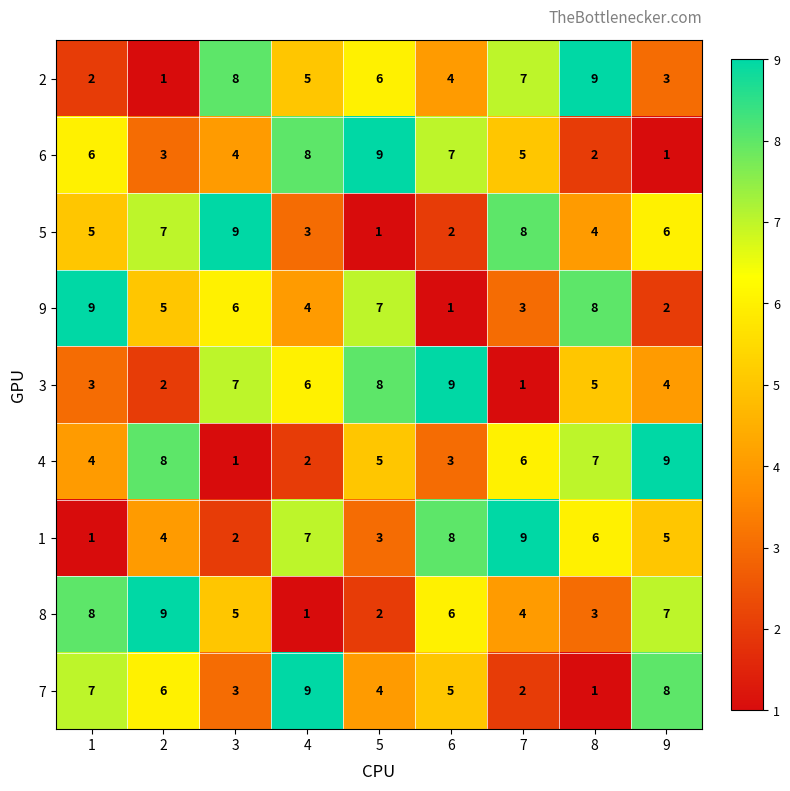

What is the smallest value displayed?

1